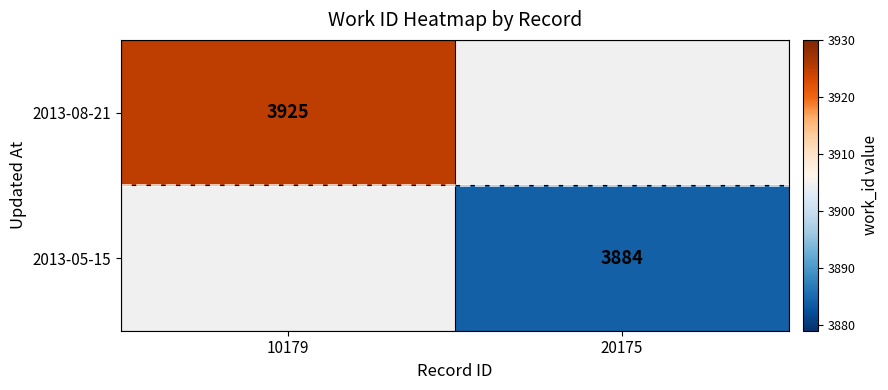

The 2013-08-21 series shows 3925 at 10179. True or false?

True